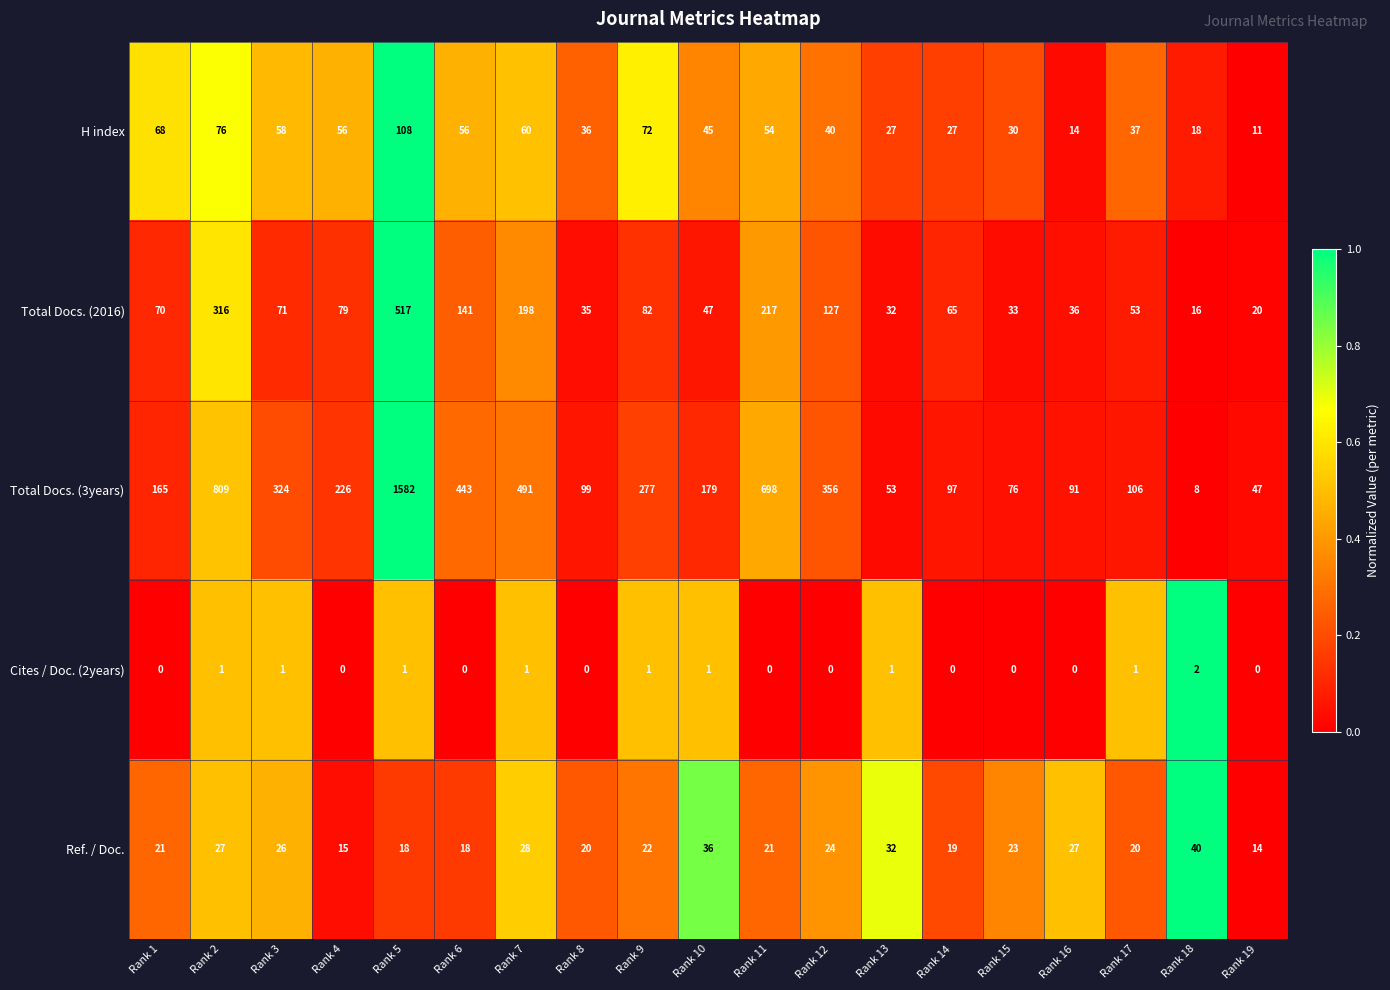

What is the greatest value displayed?

1582